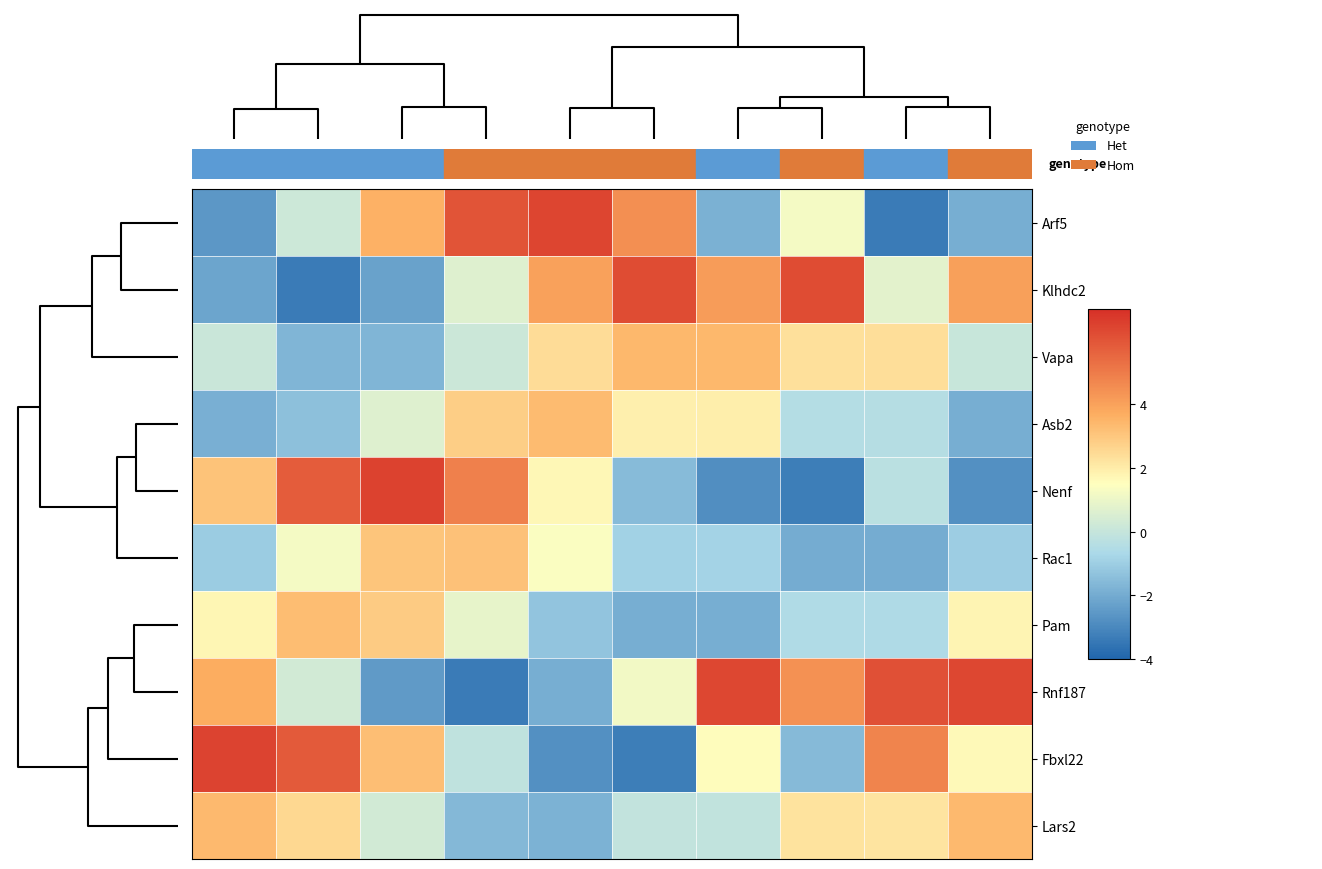

Reading right to left, transcribe all the data shown in this chart.

Arf5: -1.9	-3.4	1.2	-1.8	4.5	6.4	6.0	3.6	0.2	-2.6
Klhdc2: 4.1	0.8	6.3	4.1	6.2	4.0	0.7	-2.3	-3.4	-2.2
Vapa: 0.1	2.4	2.3	3.4	3.4	2.4	0.2	-1.7	-1.7	0.1
Asb2: -1.9	-0.4	-0.4	1.9	1.9	3.3	2.8	0.7	-1.4	-1.9
Nenf: -2.8	-0.3	-3.3	-2.8	-1.5	1.7	4.9	6.5	5.8	3.1
Rac1: -1.0	-2.0	-2.0	-0.9	-0.9	1.4	3.2	3.1	1.2	-1.0
Pam: 1.8	-0.6	-0.6	-1.9	-1.9	-1.3	0.9	2.9	3.3	1.7
Rnf187: 6.4	6.1	4.5	6.4	1.2	-1.9	-3.4	-2.5	0.3	3.7
Fbxl22: 1.7	4.8	-1.6	1.6	-3.3	-2.8	-0.2	3.2	5.9	6.5
Lars2: 3.4	2.2	2.2	-0.1	-0.1	-1.8	-1.6	0.3	2.5	3.4